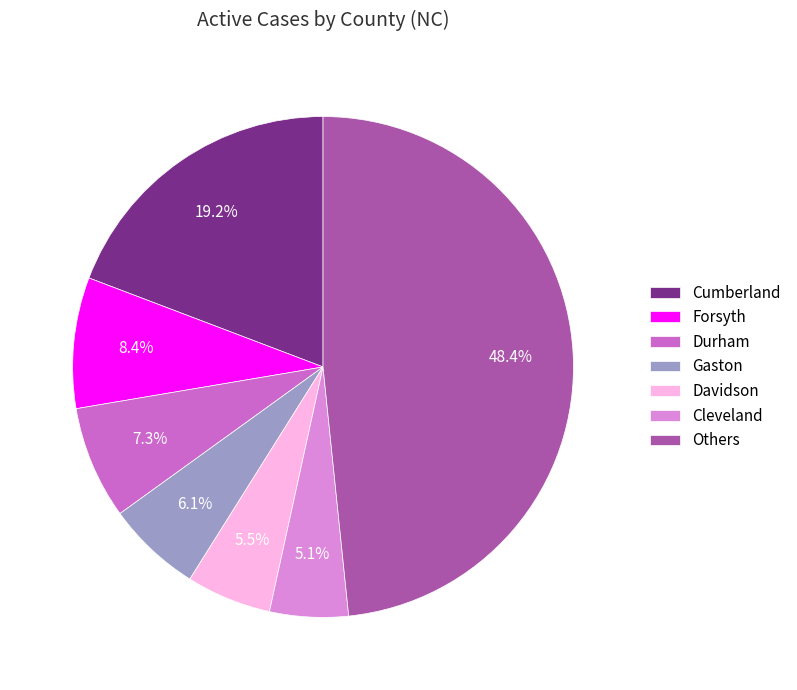

The Cleveland slice represents 16% of the pie. True or false?

False